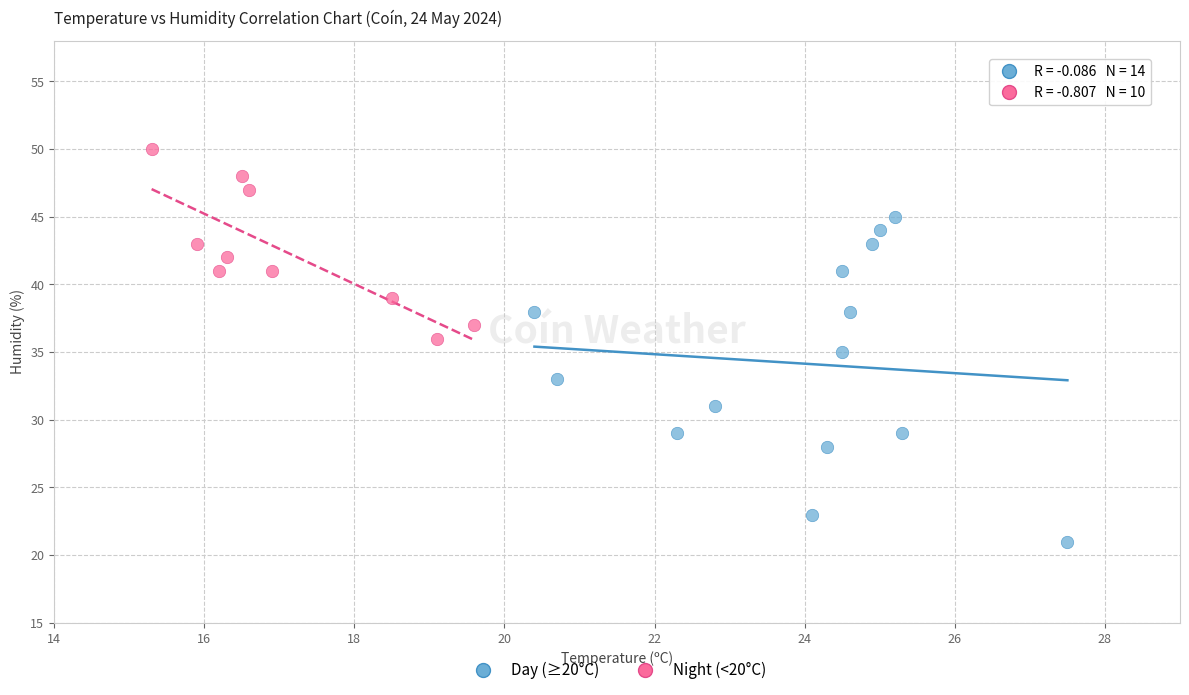

Which series contains the highest Y value?

Night (<20°C)